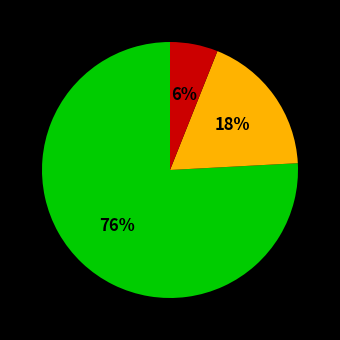

To the nearest percent, what is the difference between the largest and smallest slice percentages?

70%